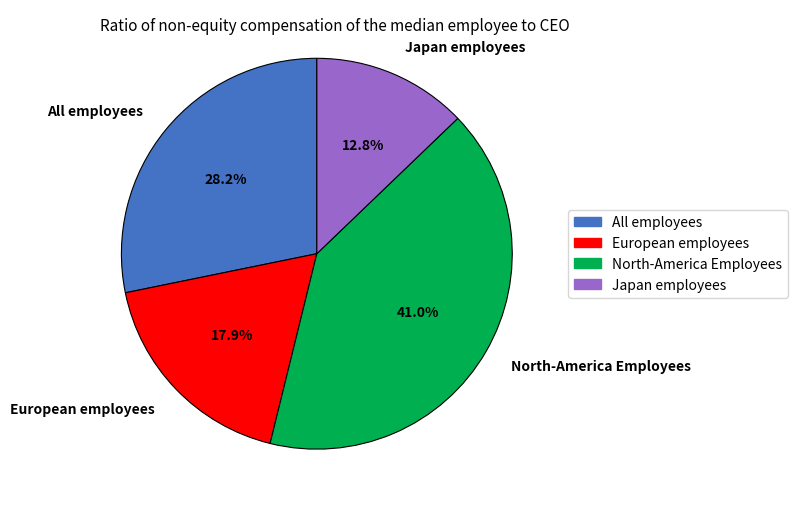

How many segments does this pie chart have?

4